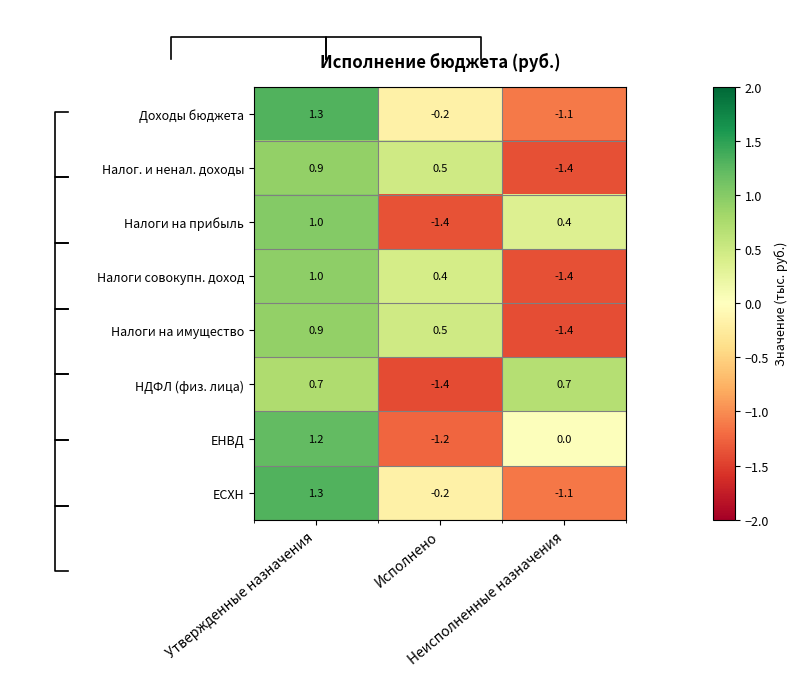

What is the lowest value of the Доходы бюджета series?

-1.1